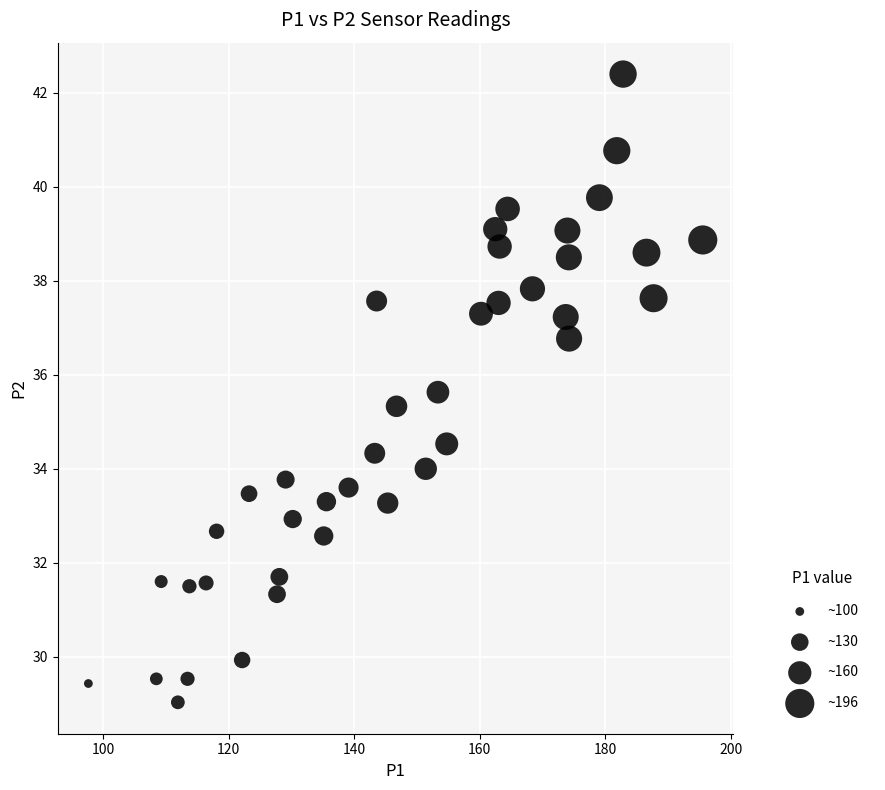

What is the range of Y values (max minus min)?

13.4